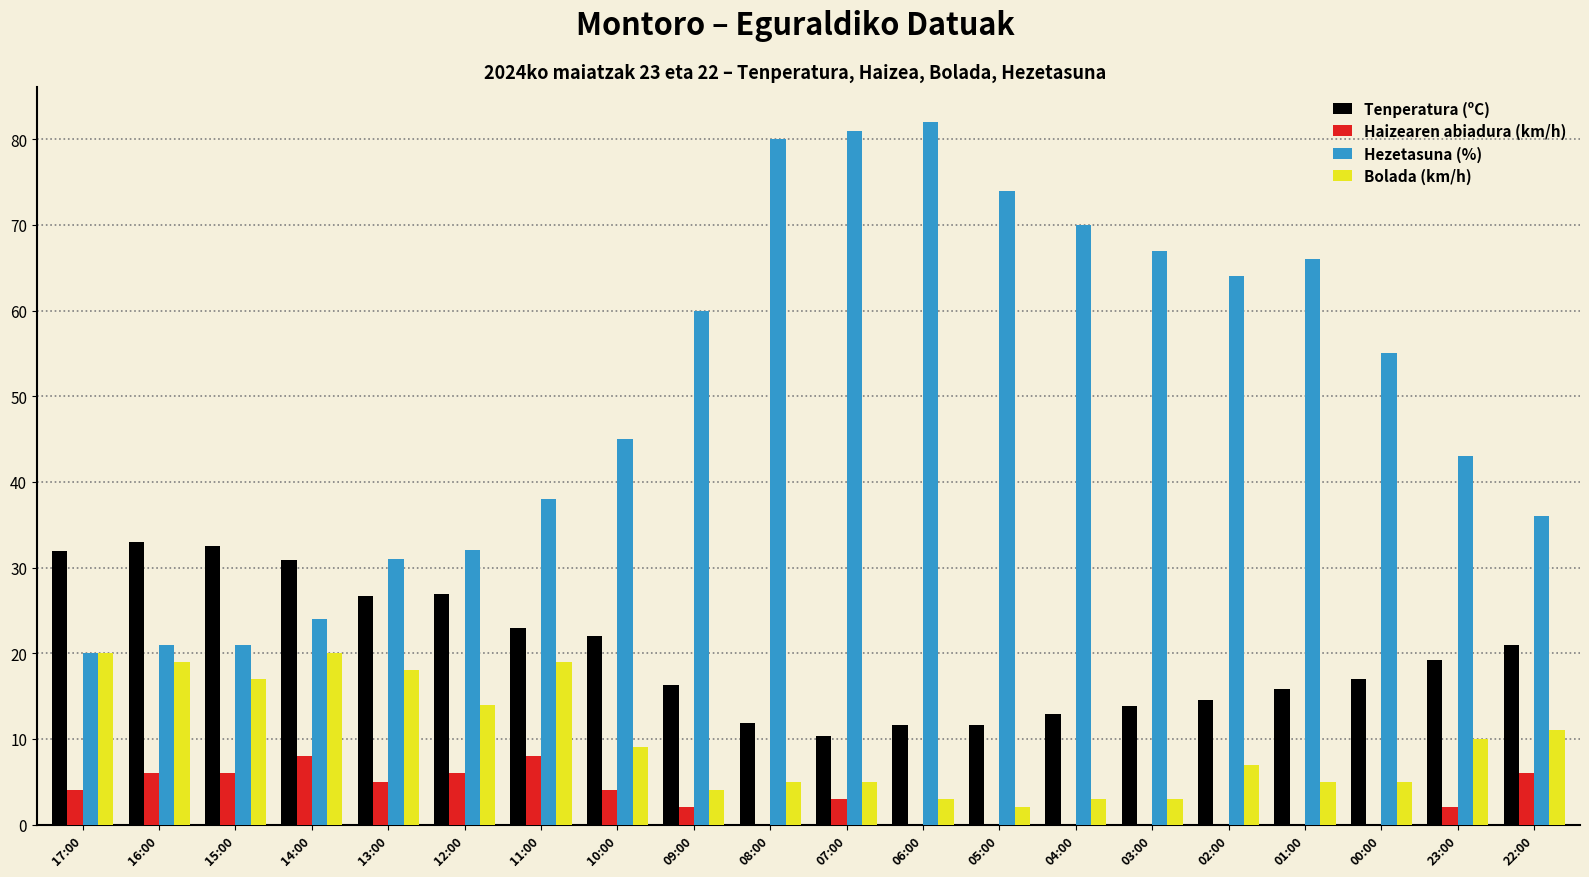

Which series has the largest total across all categories?

Hezetasuna (%)